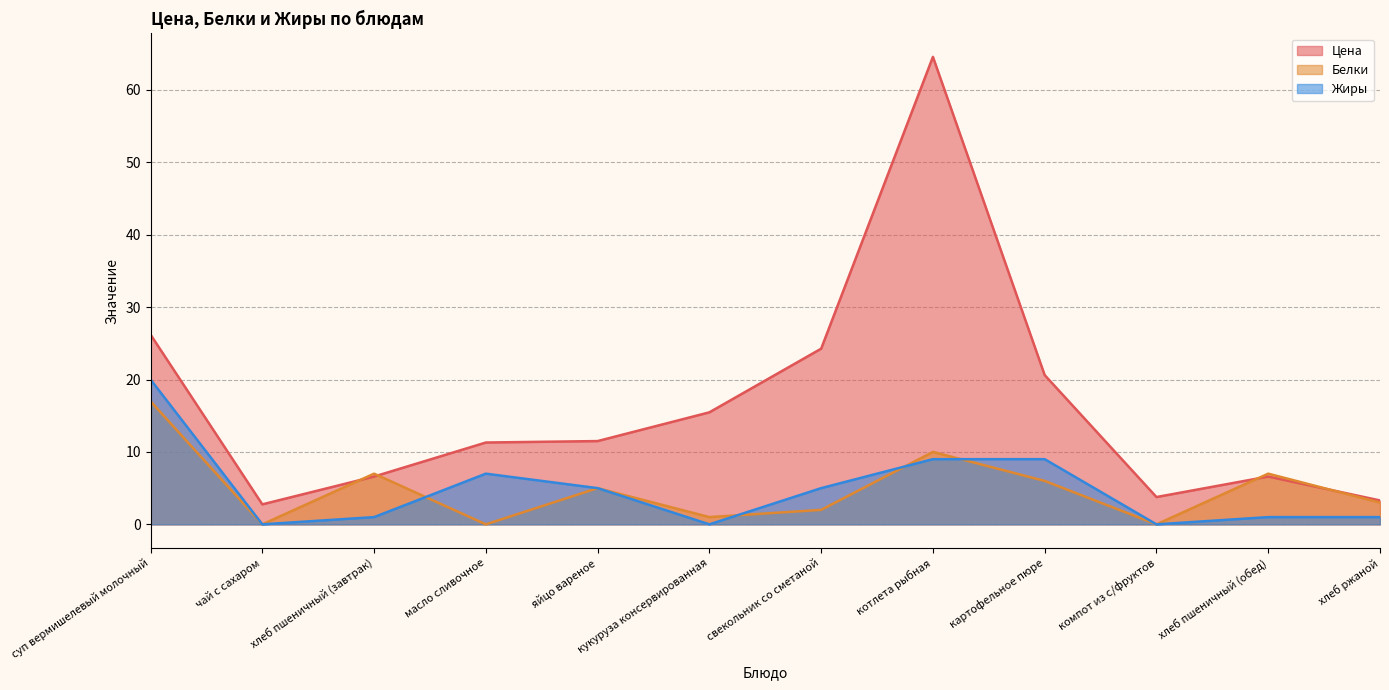

True or false: Жиры has a value of 1.3 at свекольник со сметаной.

False